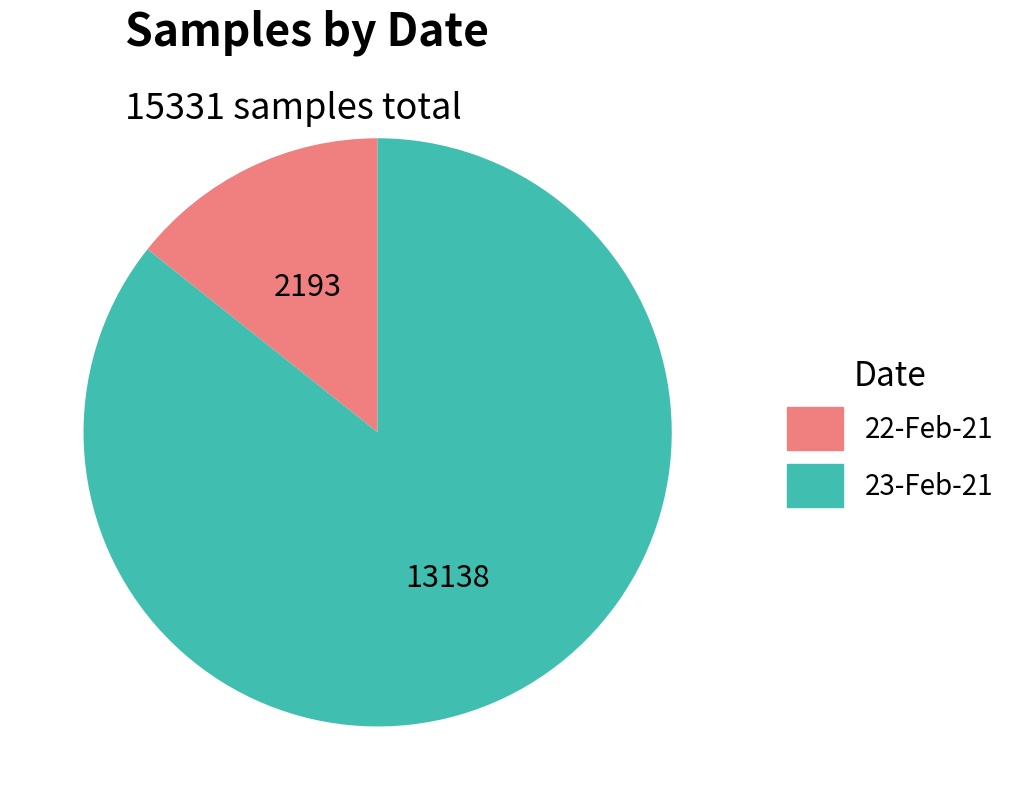

Is it true that 22-Feb-21 is 63% of the pie?

False